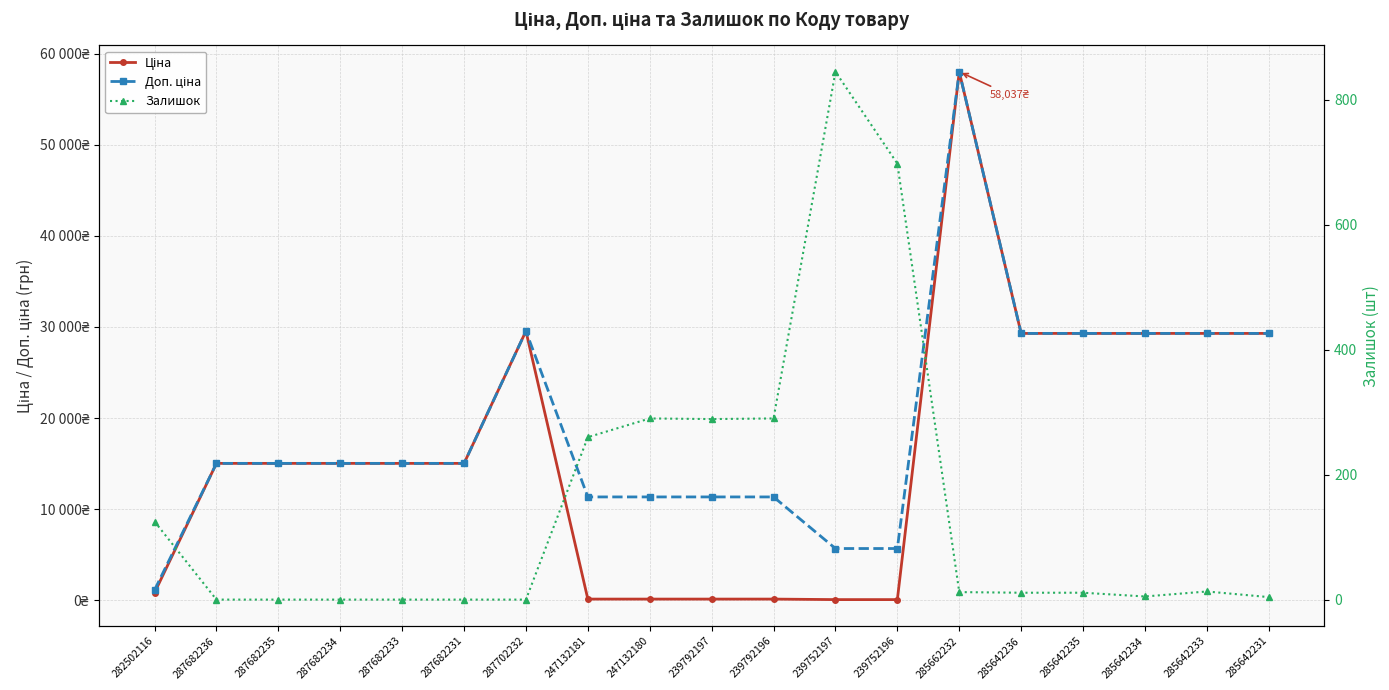

What is the label of the 17th point from the right?

287682235